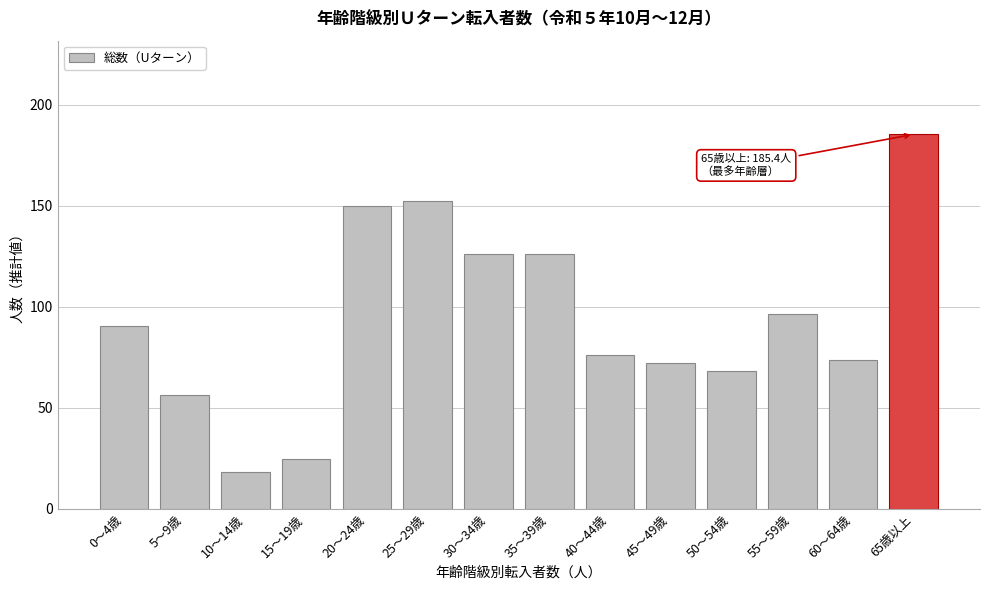

At which label is the value closest to 101?

55～59歳